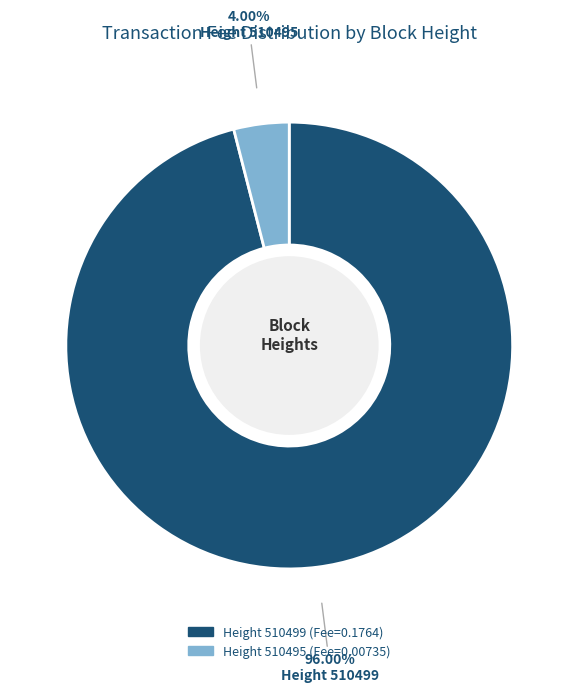

Is there any slice that represents more than half of the pie?

Yes